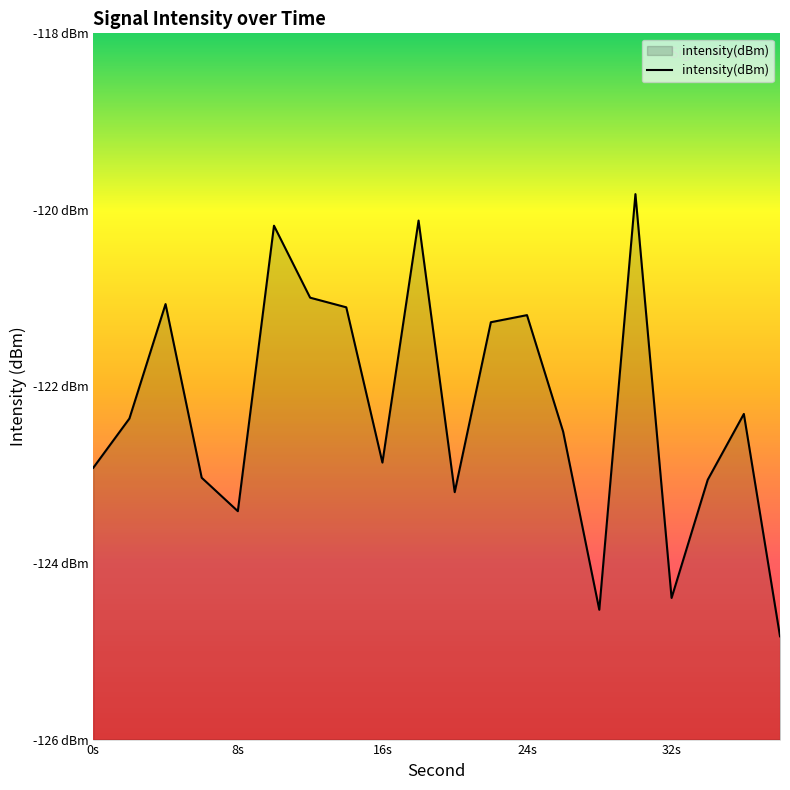

What is the sum of all values?

-2445.2